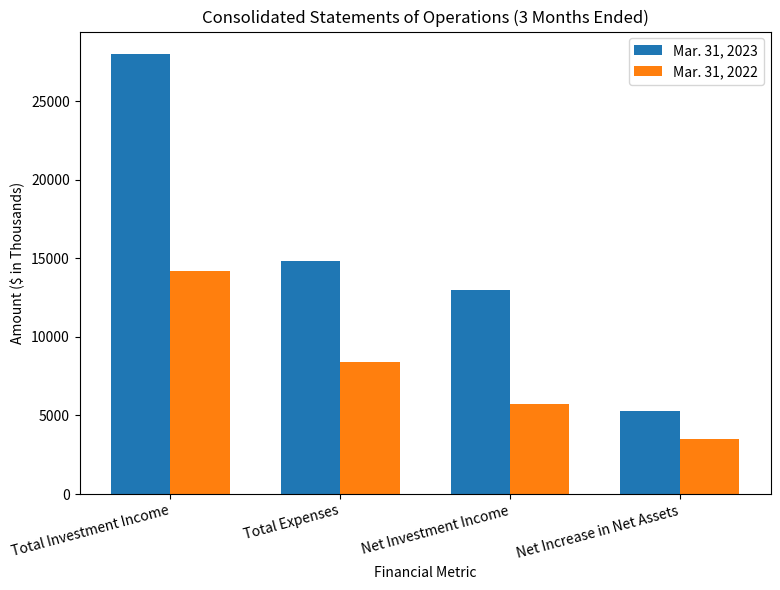

What position from the right is Net Increase in Net Assets?

1